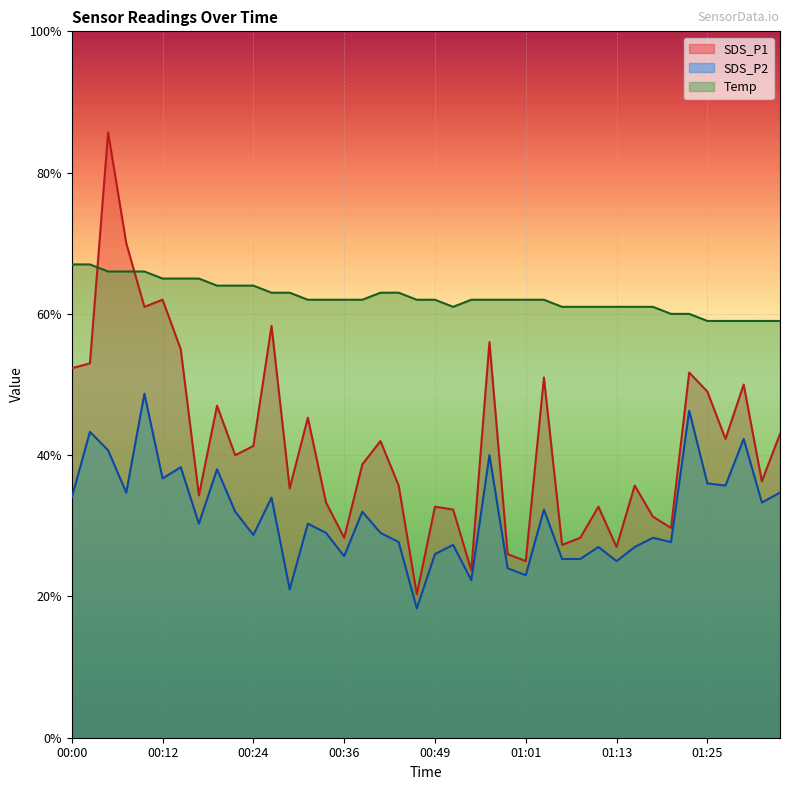

Rank the series by their average value, from lowest to highest.

SDS_P2, SDS_P1, Temp